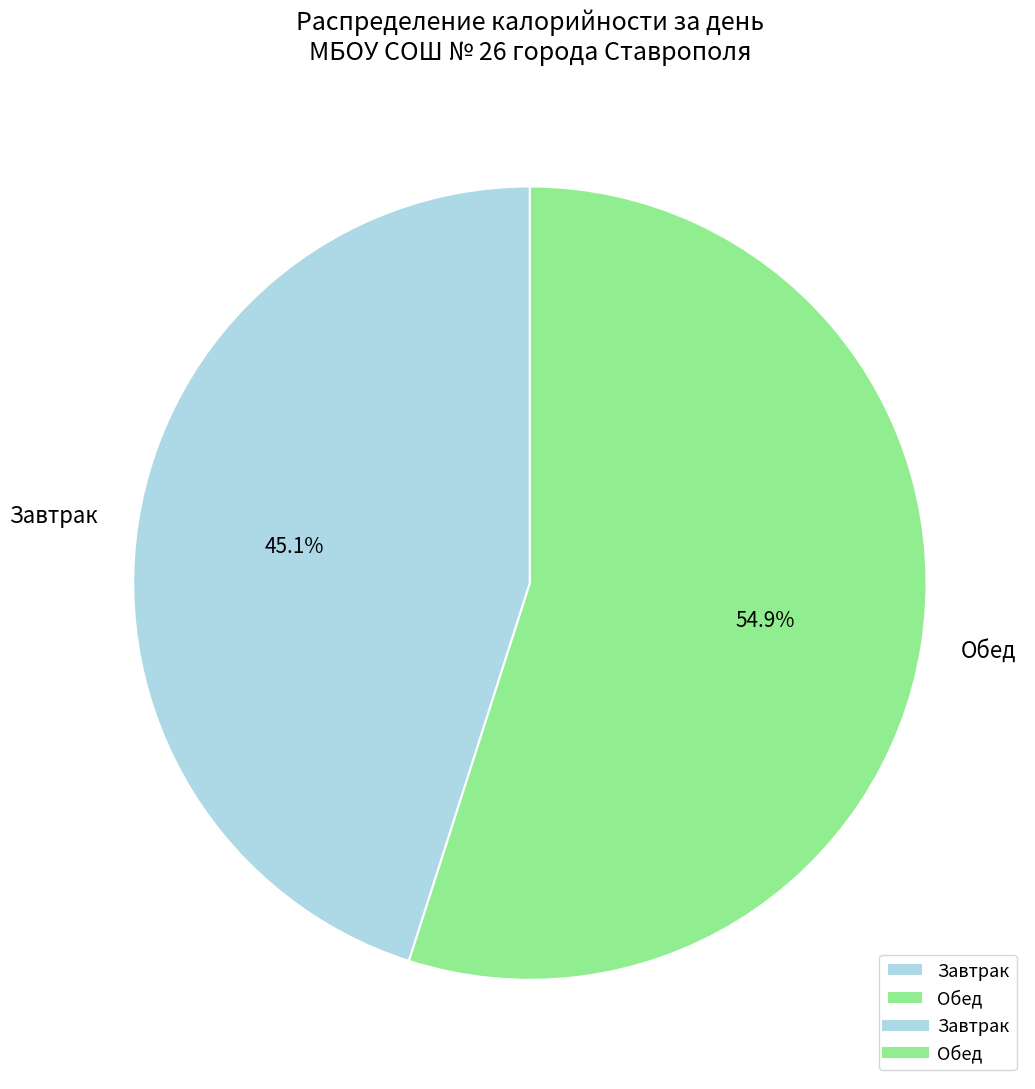

What percentage do Обед and Завтрак together represent?

100.0%